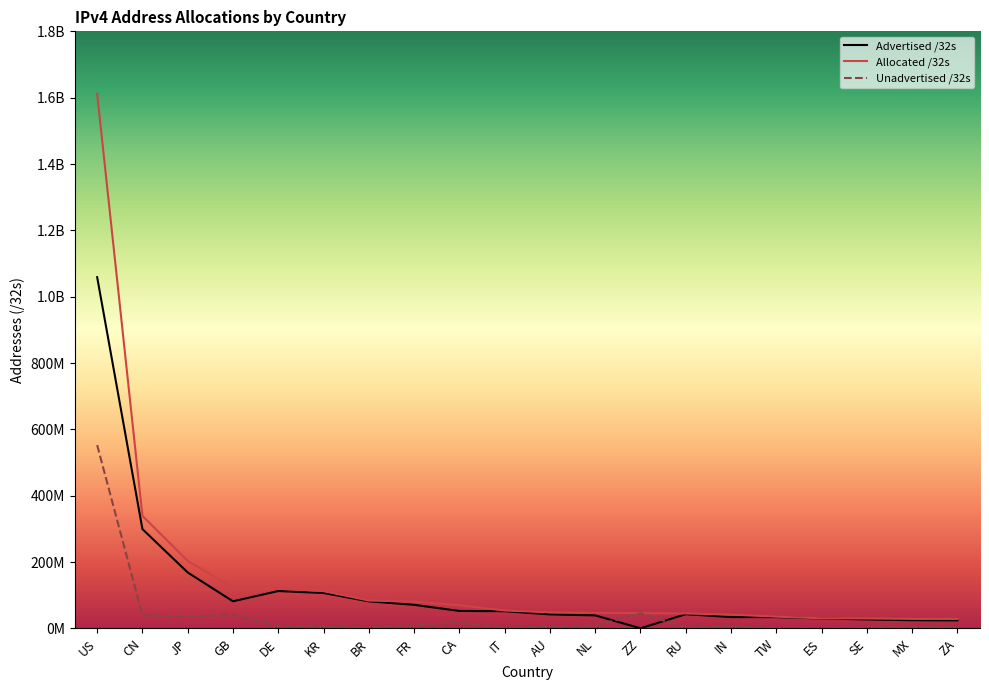

At which category is the sum across all series the highest?

US